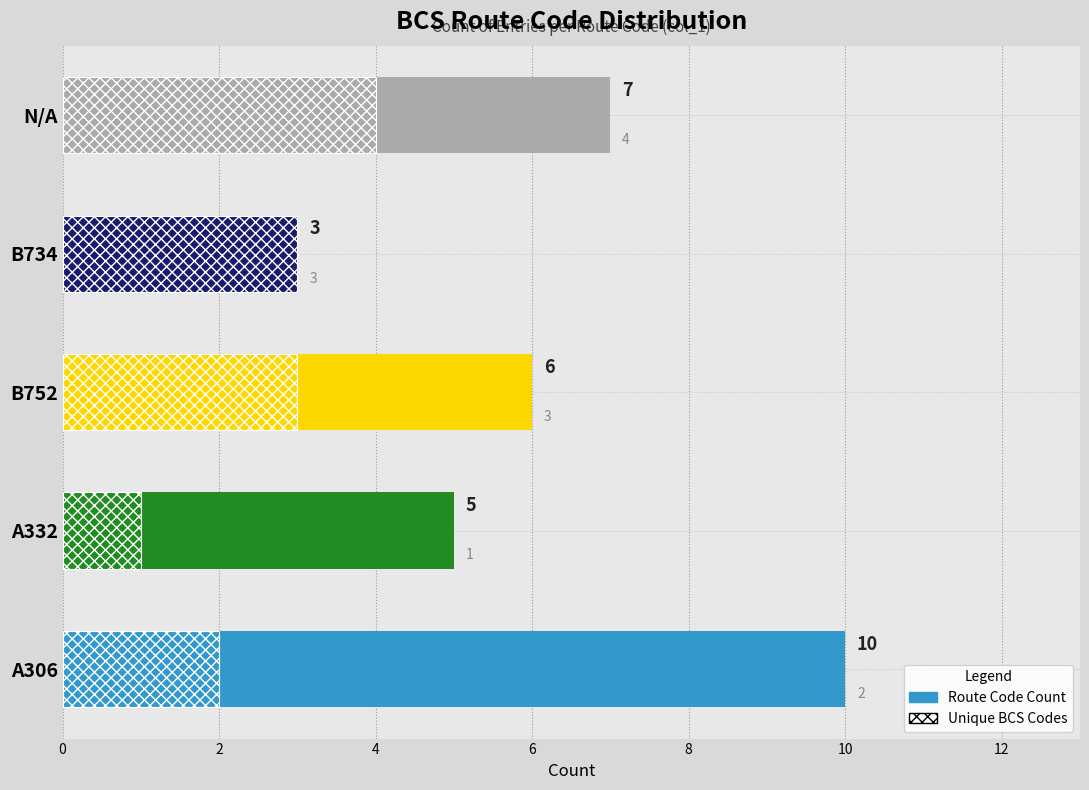

What is the spread (max minus min) of values at 0?

4